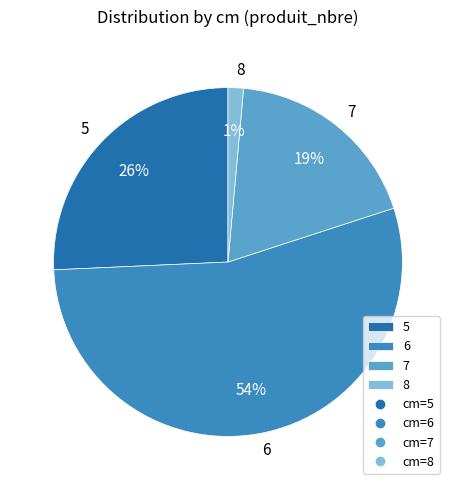

What is the smallest slice in the pie chart?

8